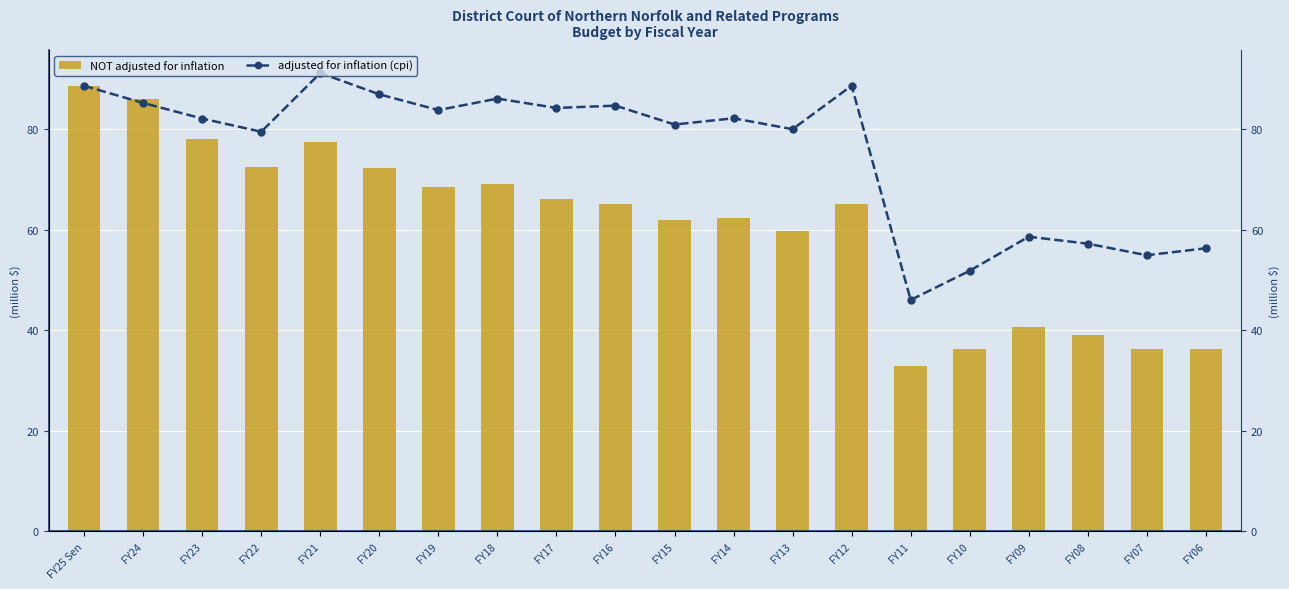

List the series in order of their peak value, lowest first.

NOT adjusted for inflation, adjusted for inflation (cpi)